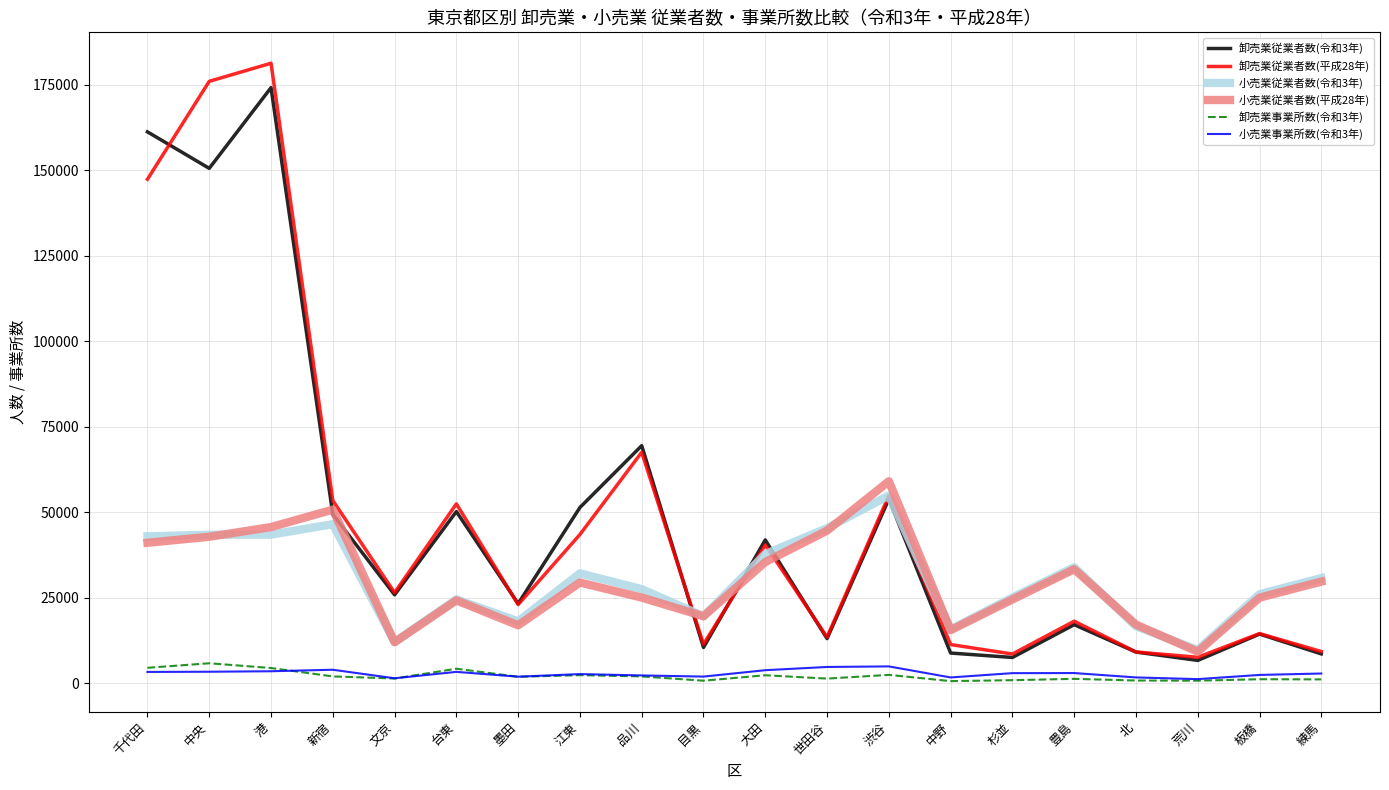

What is the maximum value for 卸売業従業者数(平成28年)?

181364